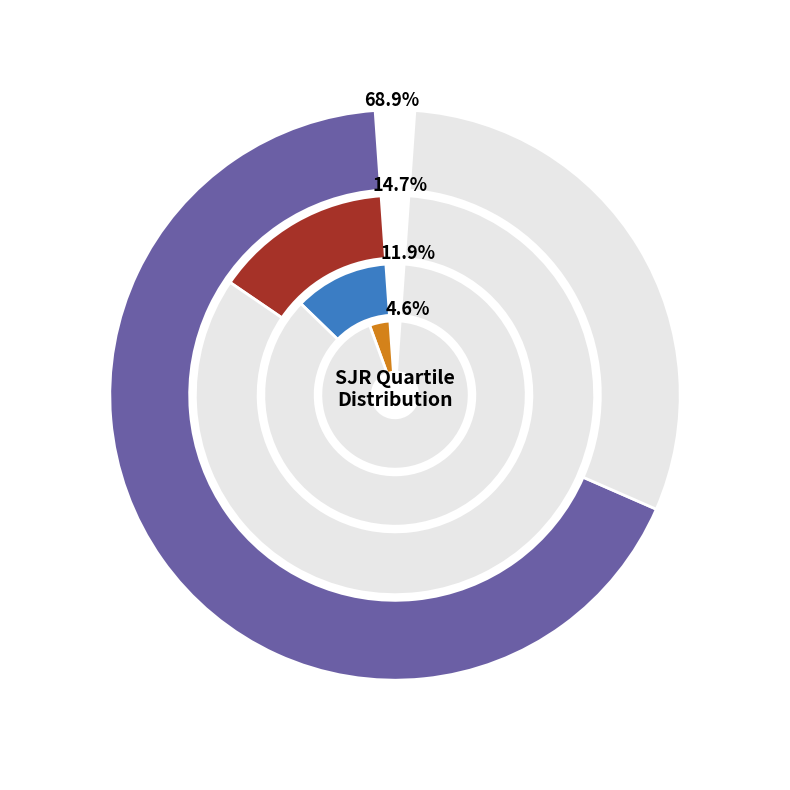

What percentage is NOT represented by Q3?

88.1%